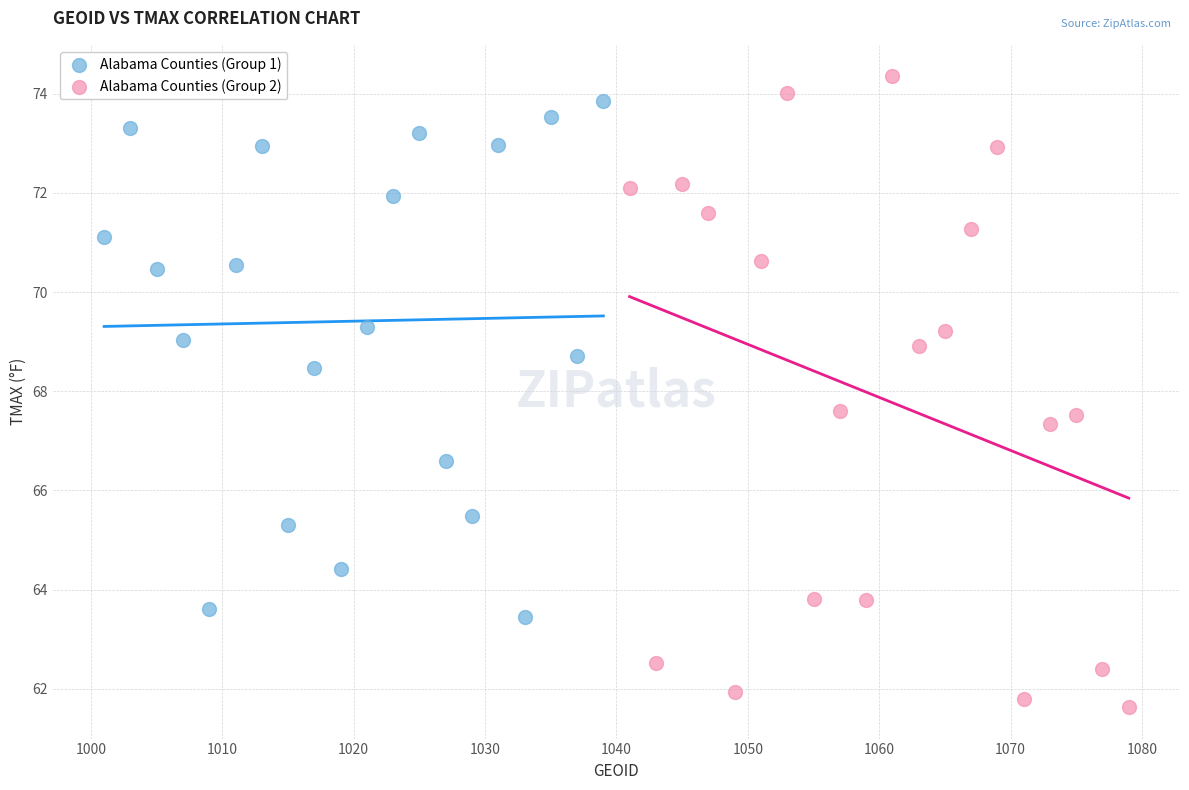

Which series has the largest Y range (max minus min)?

Alabama Counties (Group 2)